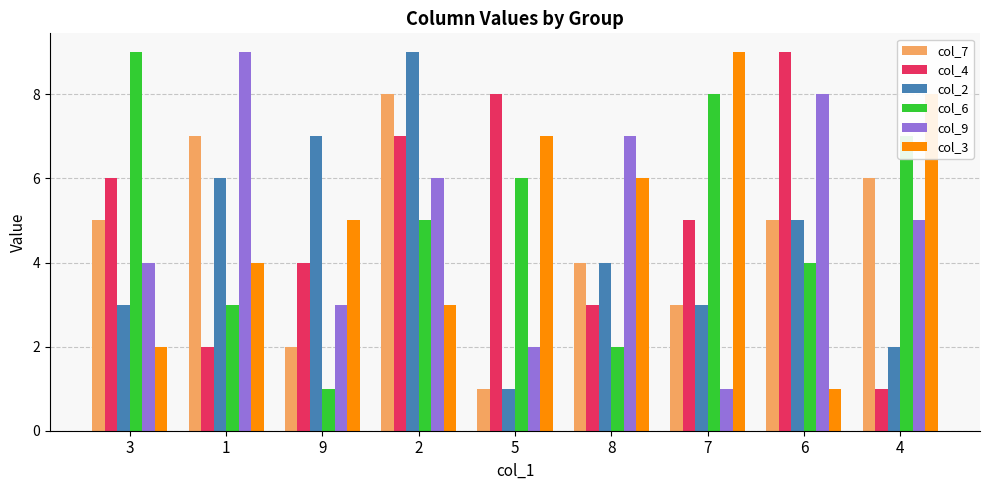

What is the label of the 9th bar from the left?

4